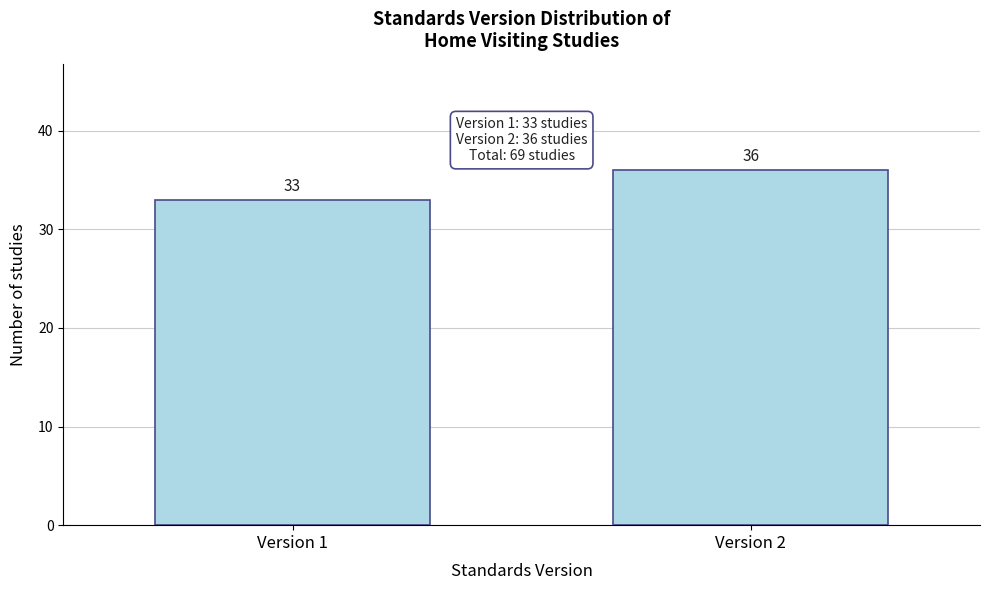

Reading left to right, transcribe all the data shown in this chart.

Version 1=33	Version 2=36